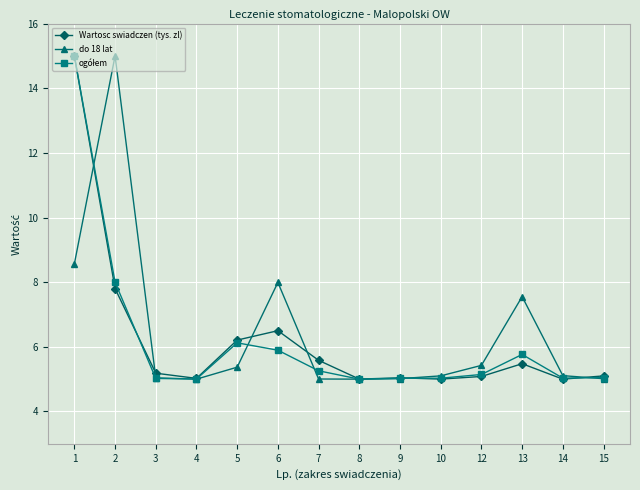

How many series are shown in this chart?

3